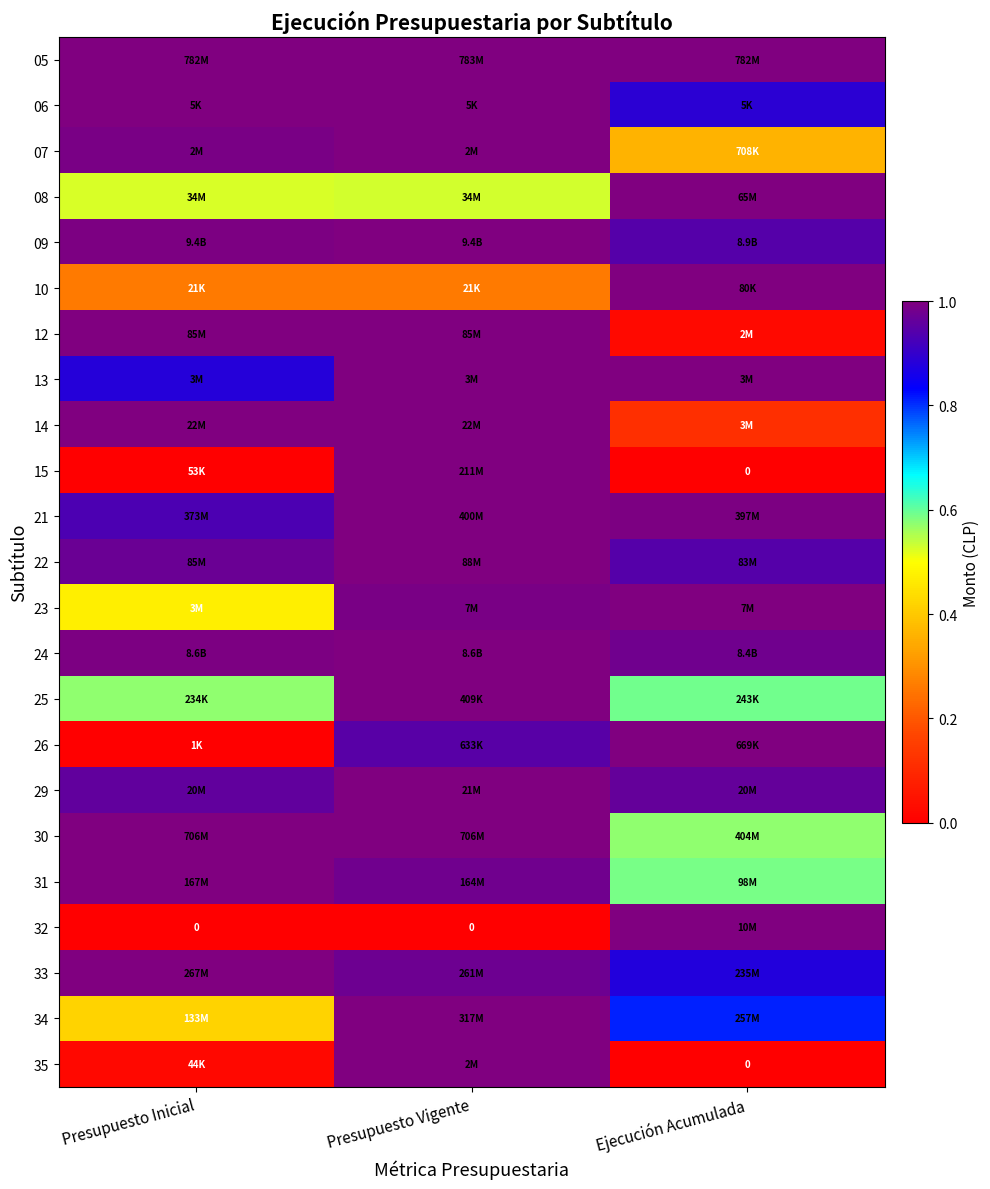

Rank the categories by 22 value from lowest to highest.

Ejecución Acumulada, Presupuesto Inicial, Presupuesto Vigente